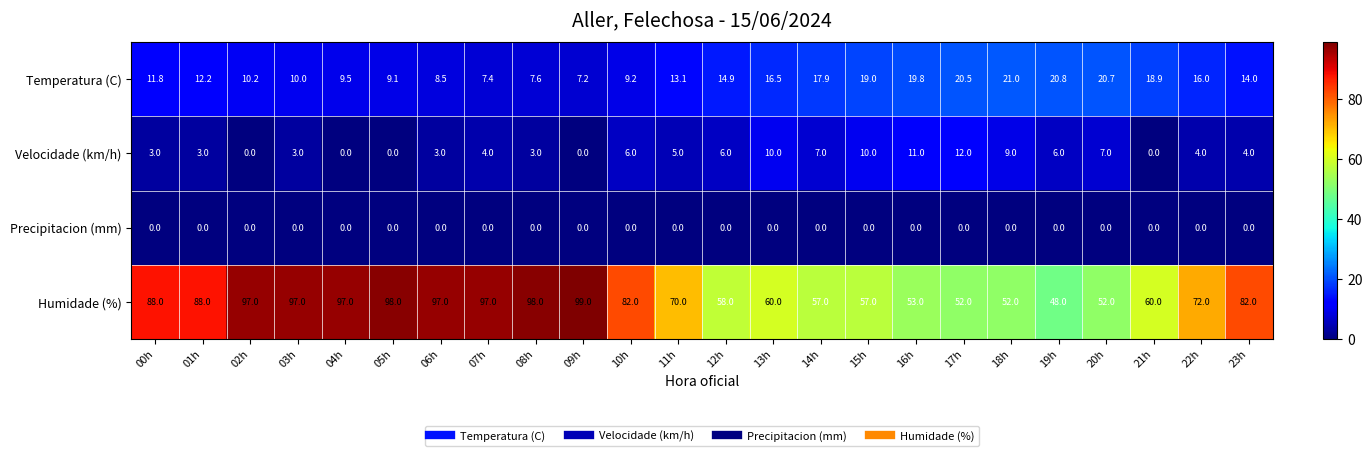

What is the difference between the maximum and minimum values in the Velocidade (km/h) series?

12.0